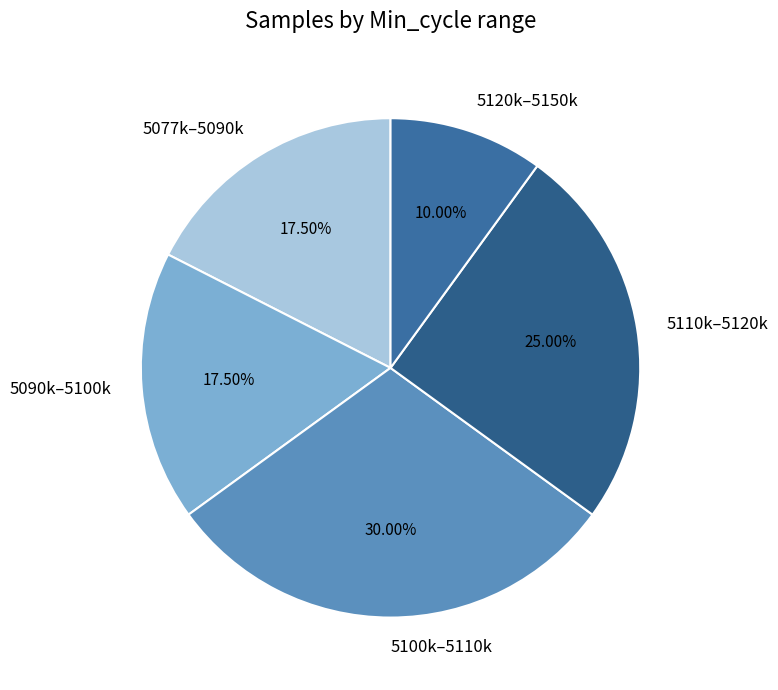

Does any single category account for the majority?

No